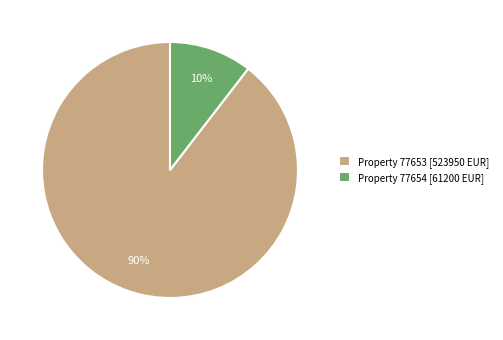

To the nearest percent, what is the combined percentage of Property 77654 [61200 EUR] and Property 77653 [523950 EUR]?

100%